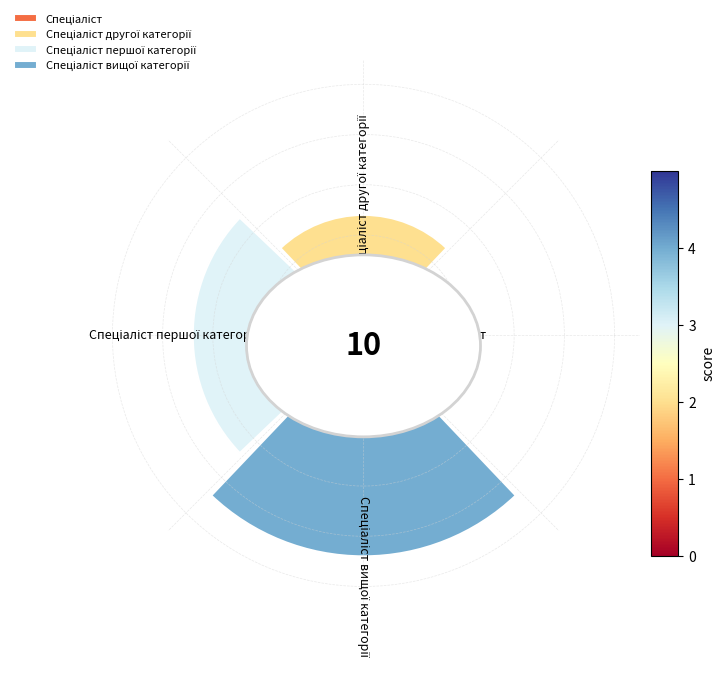

Does any single category account for the majority?

No